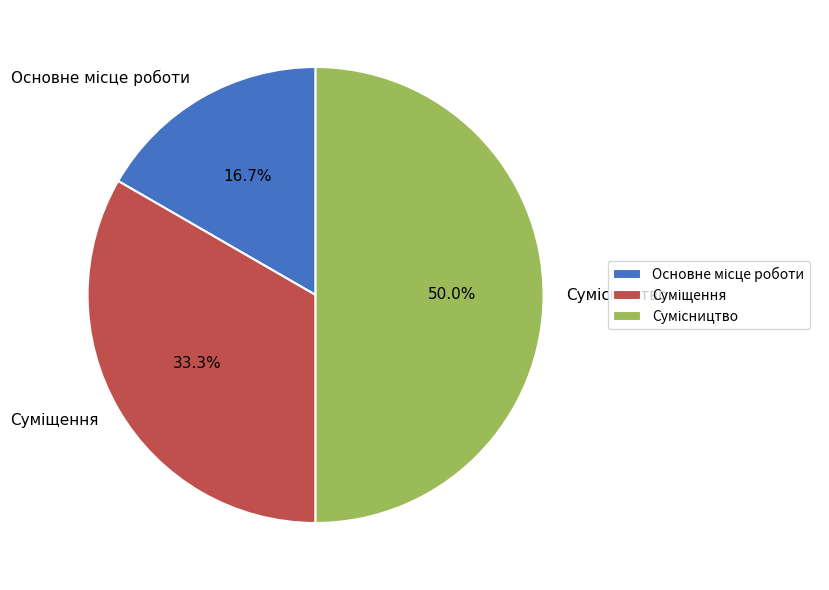

Between Сумісництво and Суміщення, which is larger?

Сумісництво